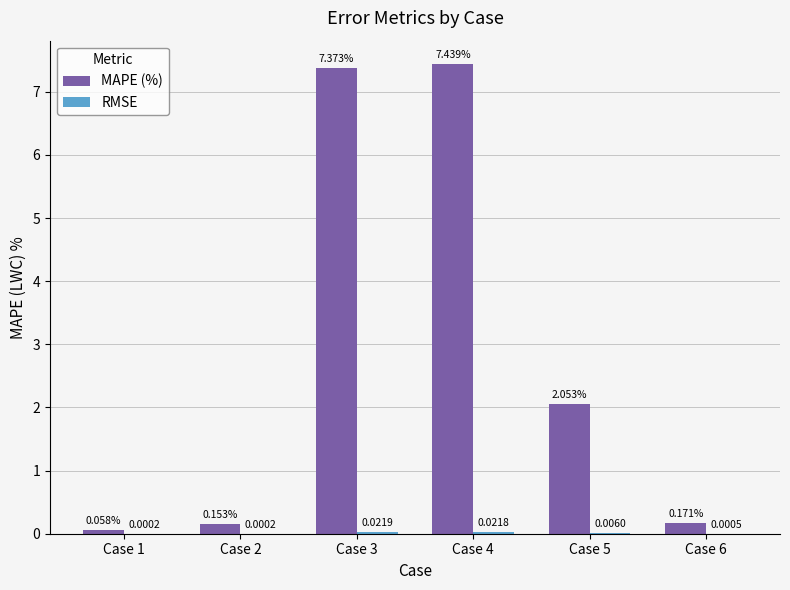

Between Case 2 and Case 5, which series saw the biggest shift?

MAPE (%)